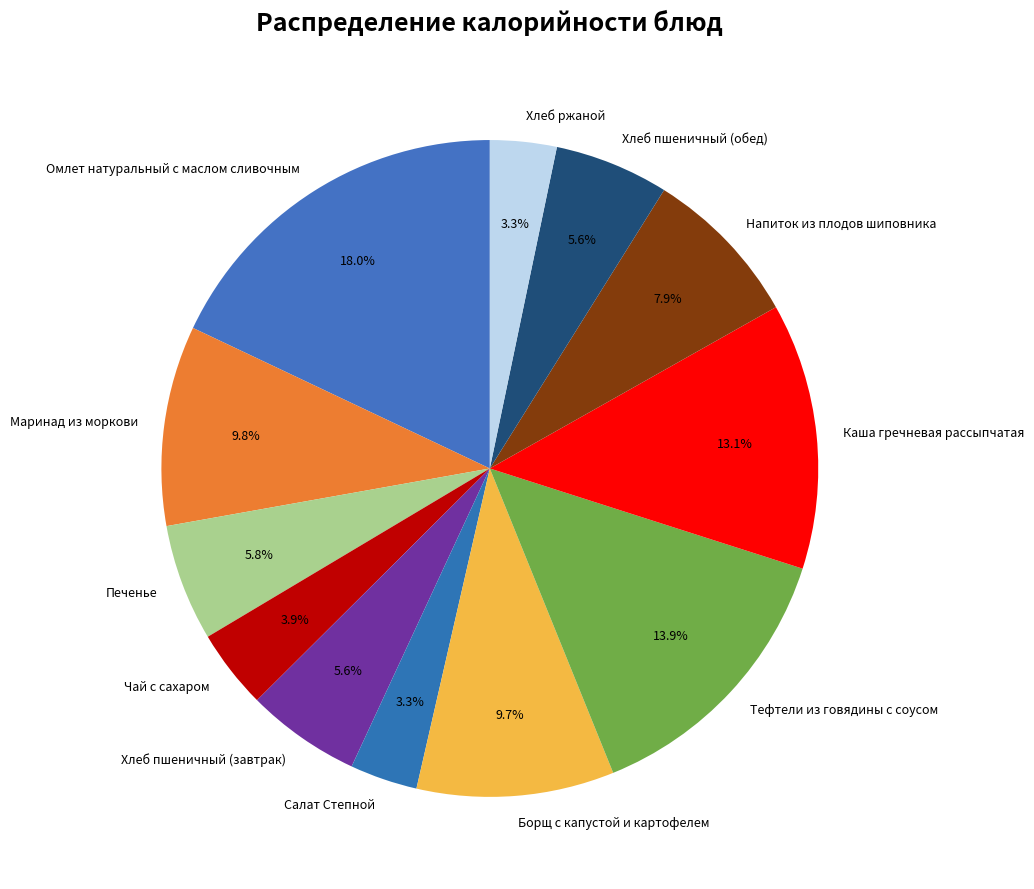

To the nearest percent, what percentage of the pie is Печенье?

6%